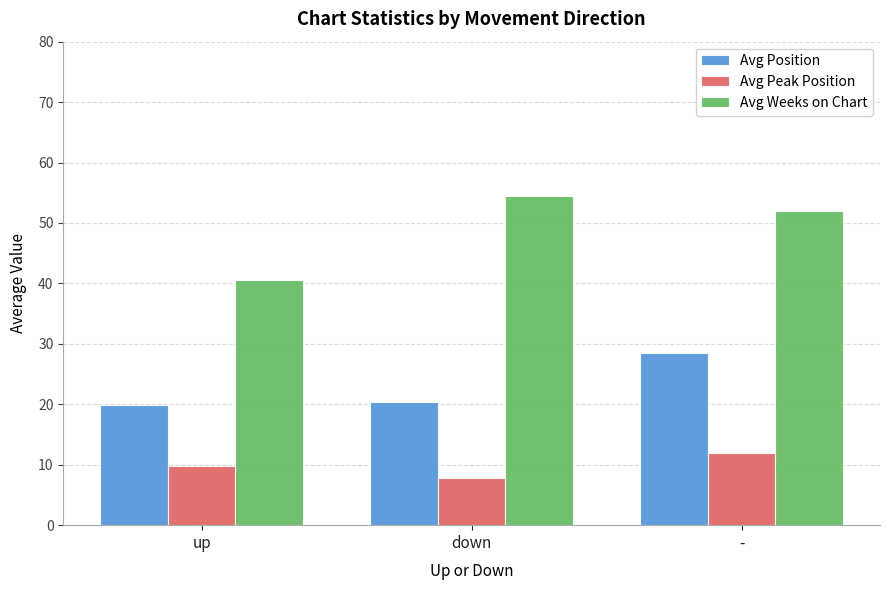

How many data points in Avg Position are less than 20?

1